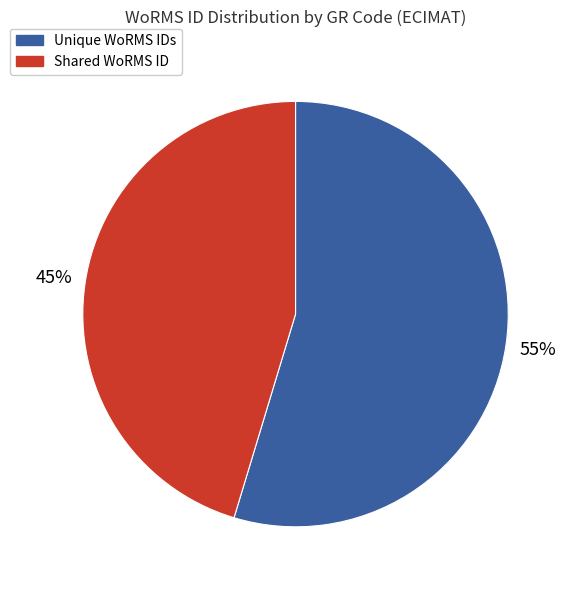

Is there any slice that represents more than half of the pie?

Yes